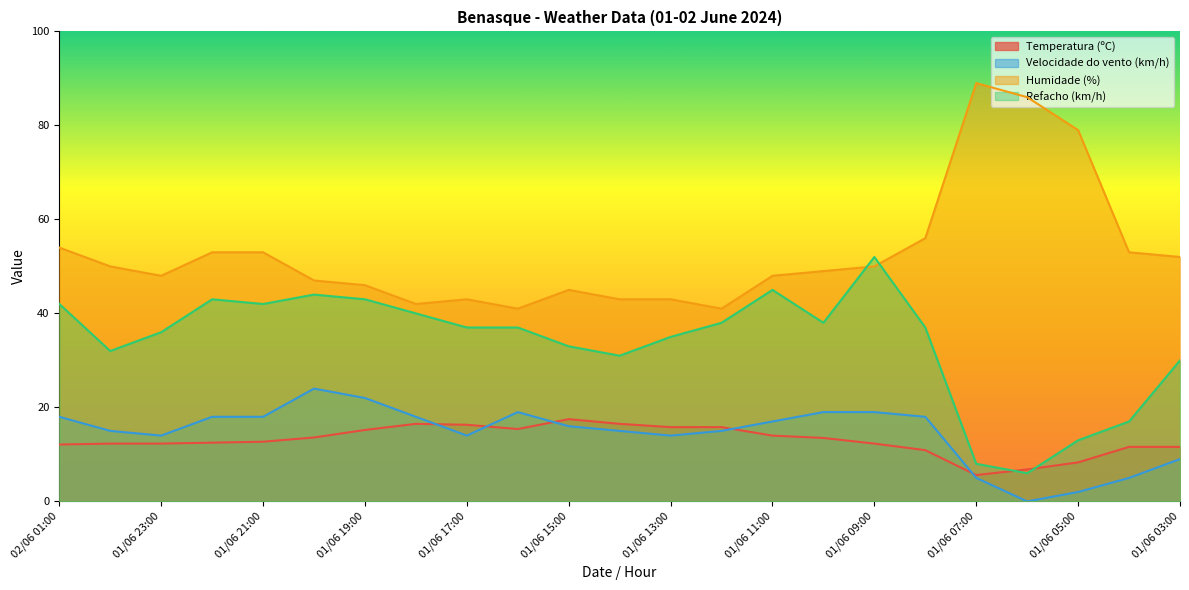

In Velocidade do vento (km/h), how many points are lower than both neighbors (excluding endpoints)?

4